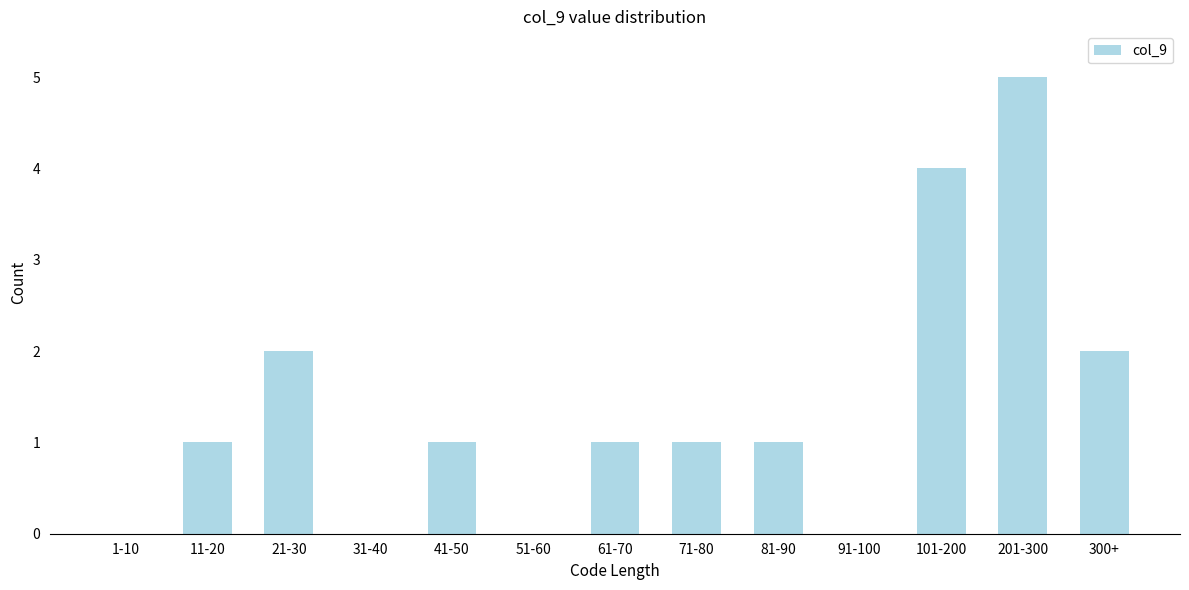

The value at 91-100 is 0. True or false?

True